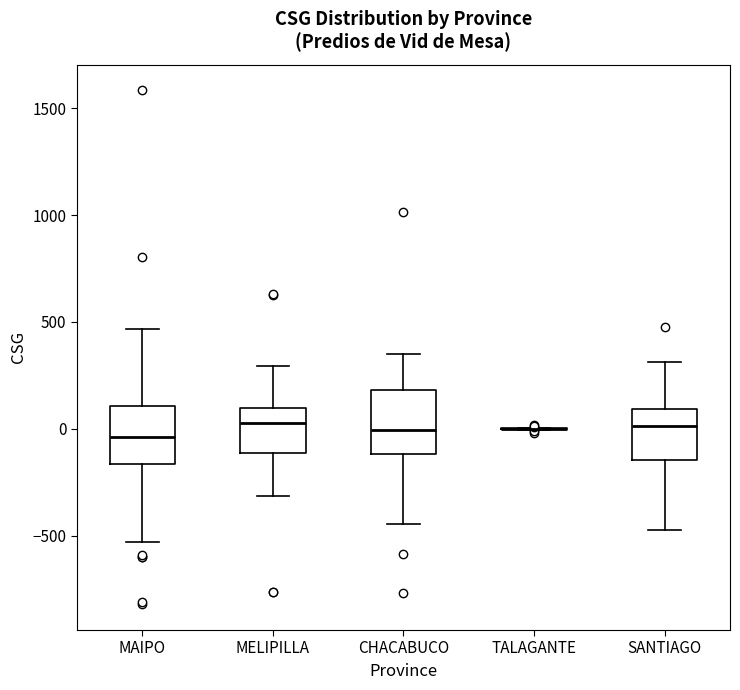

Reading left to right, transcribe this box plot: for each box, give where its median line is, the range the box spans, and where its two whiskers end, as read against the y-axis. The values are not printed on the chart, so give them approximately, as read against the axis.

MAIPO: median -50, box -150 to 100, whiskers -550 to 450
MELIPILLA: median 50, box -100 to 100, whiskers -300 to 300
CHACABUCO: median 0, box -100 to 200, whiskers -450 to 350
TALAGANTE: box collapsed to a line at 0, whiskers 0 to 0
SANTIAGO: median 0, box -150 to 100, whiskers -500 to 300